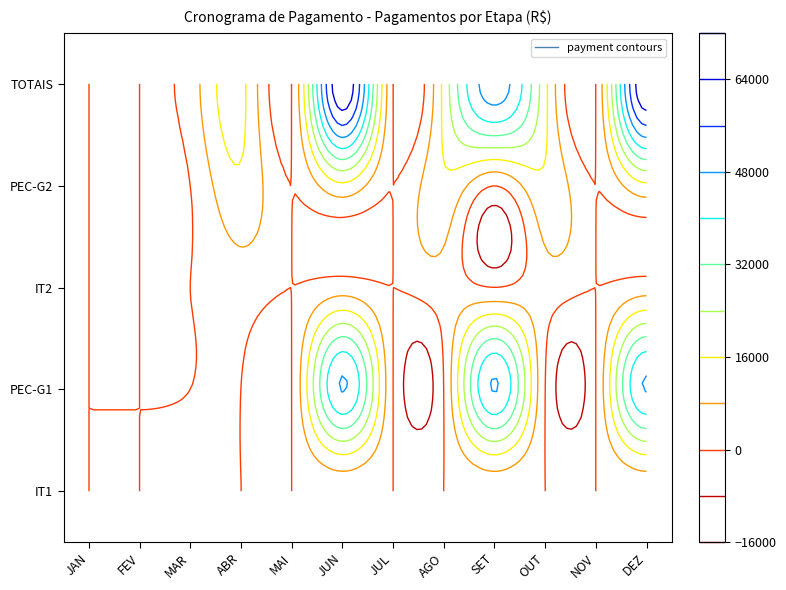

What is the maximum value shown in the chart?

70537.3